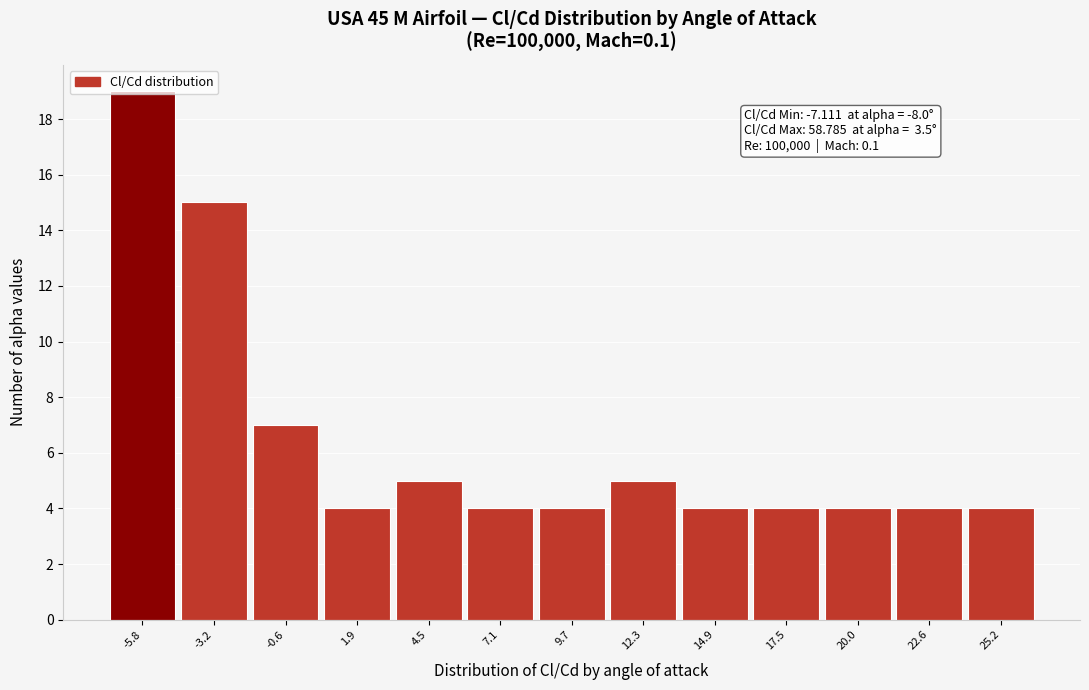

Over which range of the x-axis is the bar tallest?

-7.0 to -4.5